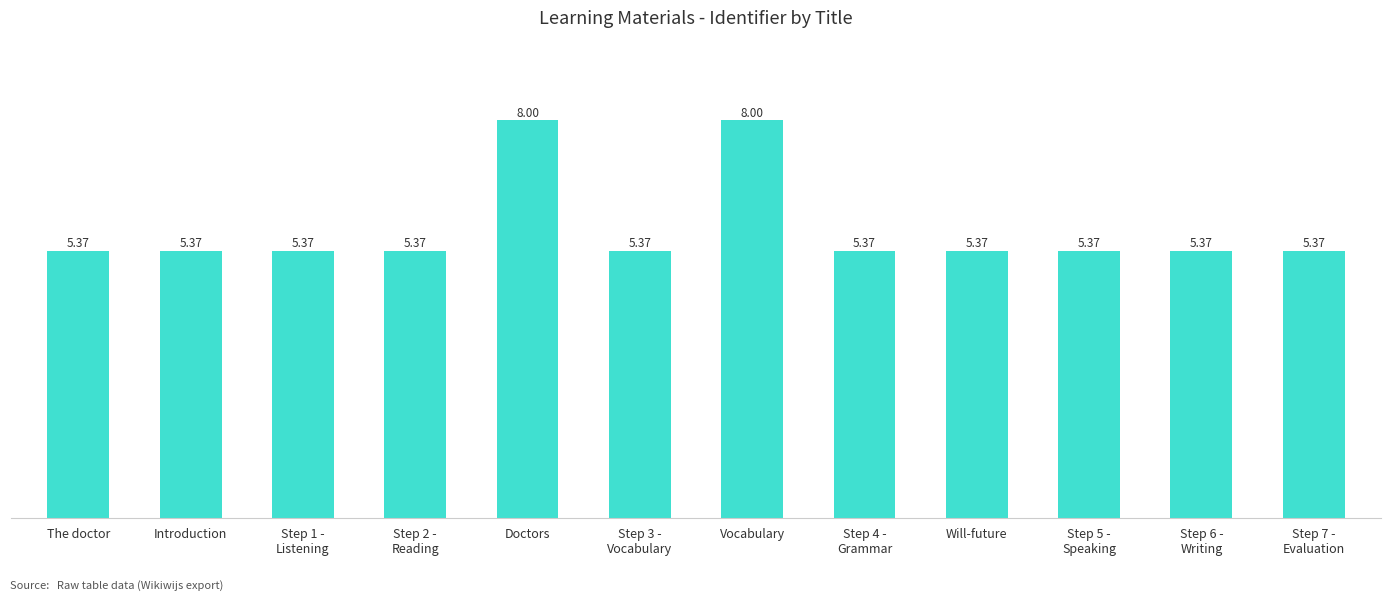

Approximately how many times larger is the value at Step 3 -
Vocabulary compared to Step 5 -
Speaking?

1.0